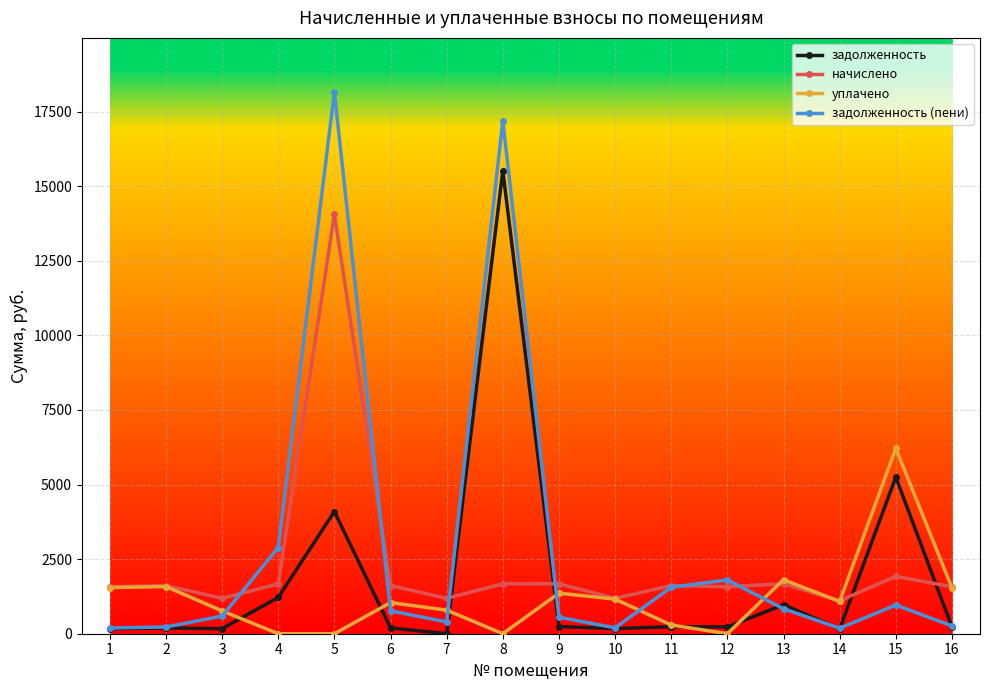

Where do уплачено and задолженность (пени) first cross each other?

3 and 4